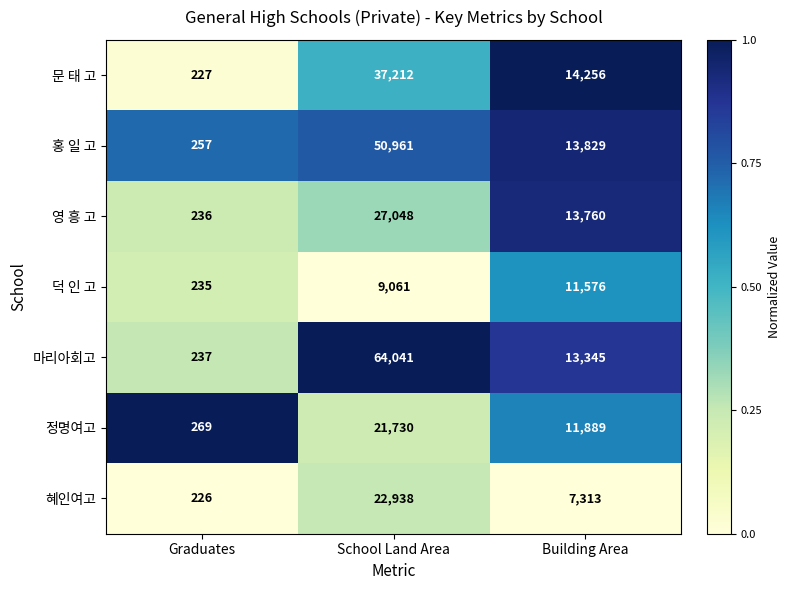

Is it true that 문 태 고 equals 227 at Graduates?

True